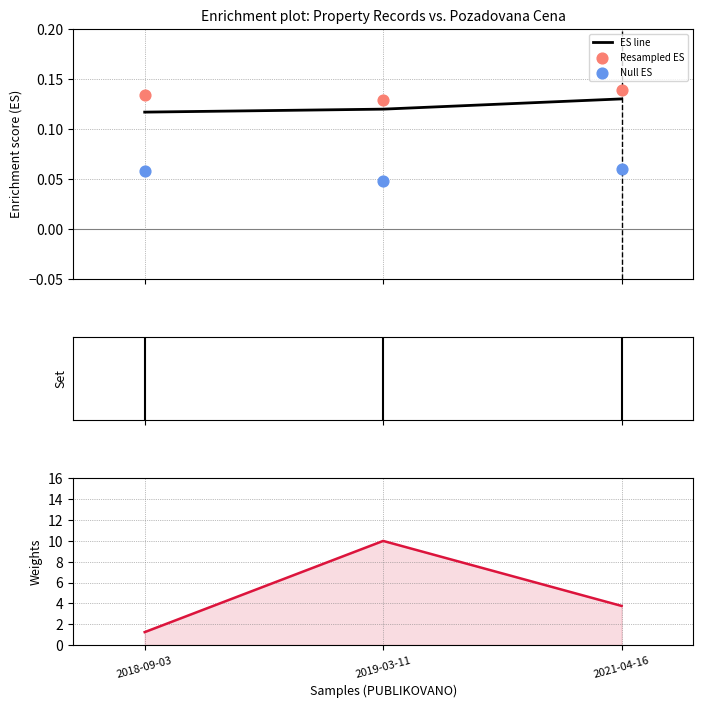

Which series has the largest Y range (max minus min)?

POZADOVANA_CENA